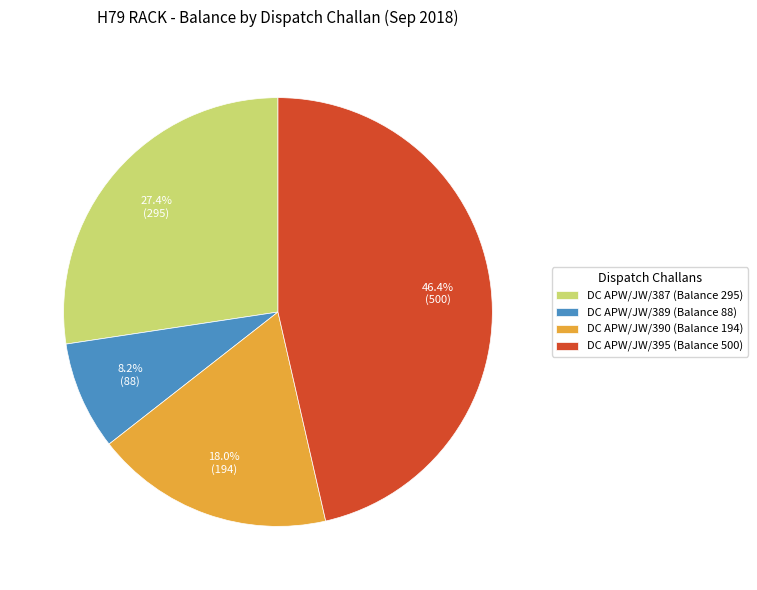

Do DC APW/JW/389 (Balance 88) and DC APW/JW/387 (Balance 295) together represent more than half of the pie?

No